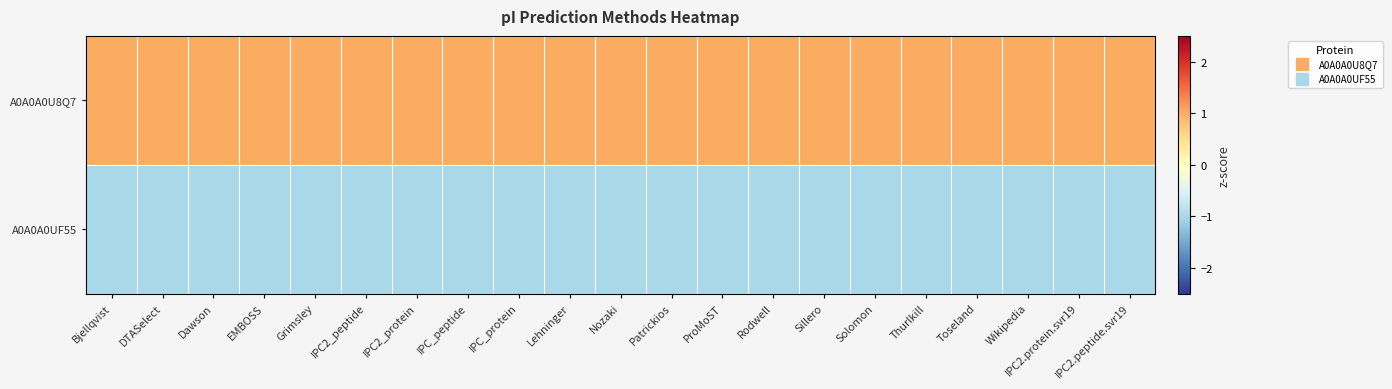

Which label corresponds to the largest value in the chart?

IPC_protein